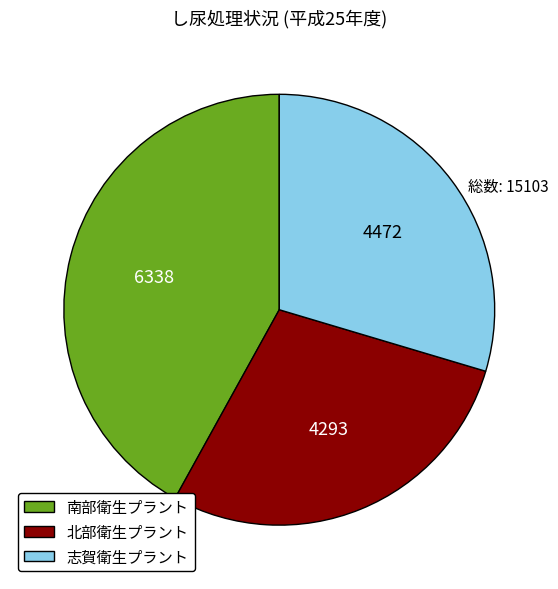

Which category has the smallest portion of the pie?

北部衛生プラント